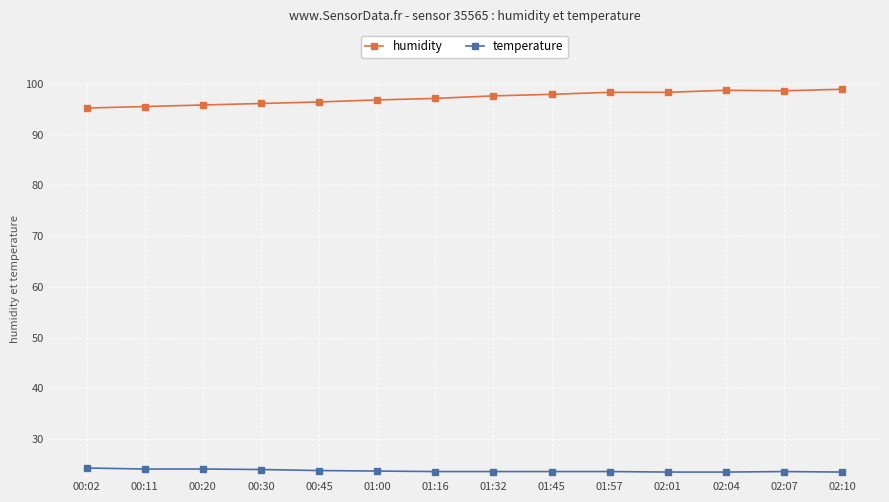

What is the sum of the temperature values at 00:02 and 01:32?

47.9